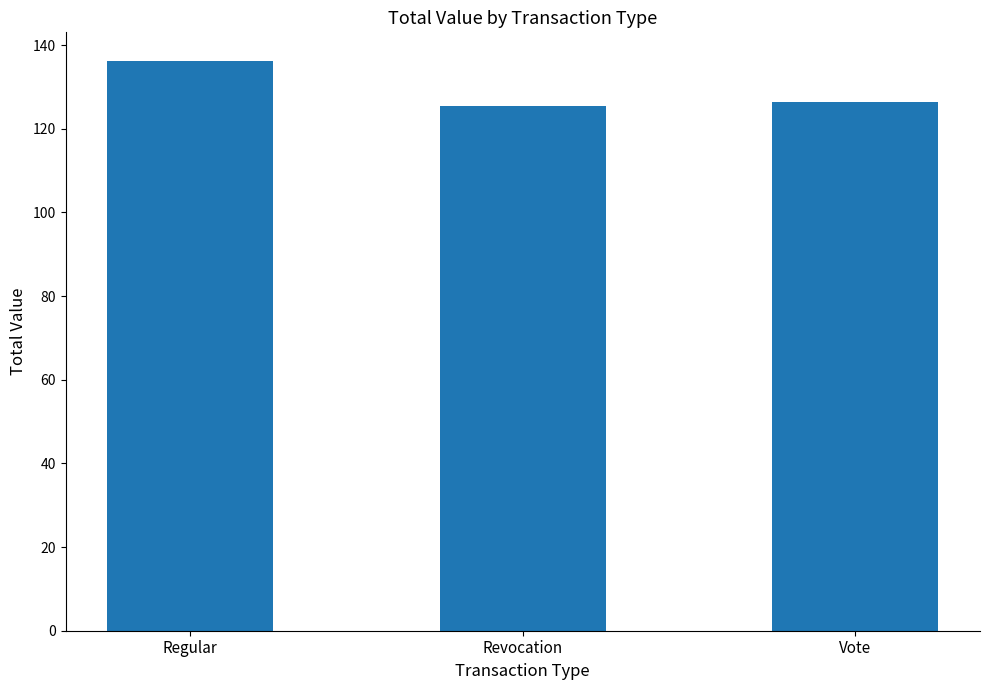

Is it true that the value at Revocation is 125.4?

True